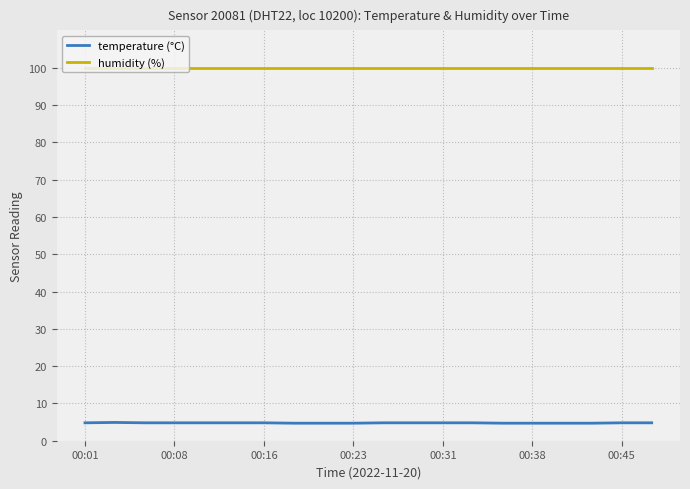

What is the maximum value for humidity (%)?

99.9